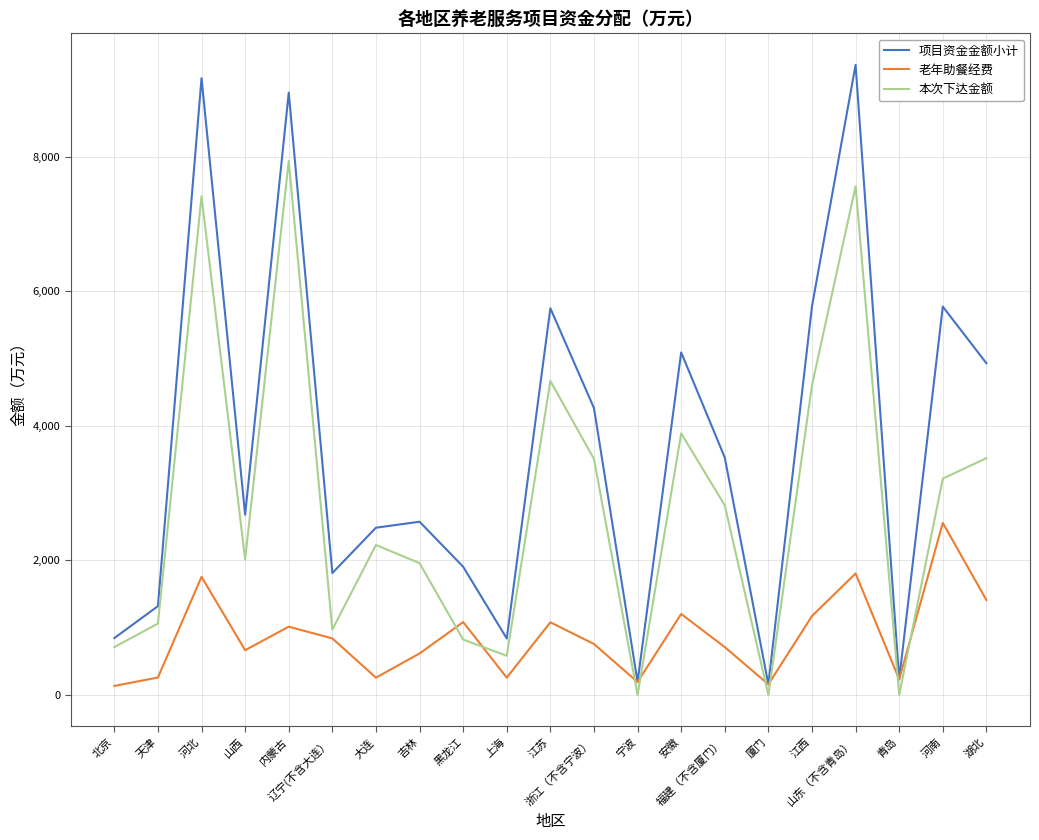

What is the greatest value displayed?

9367